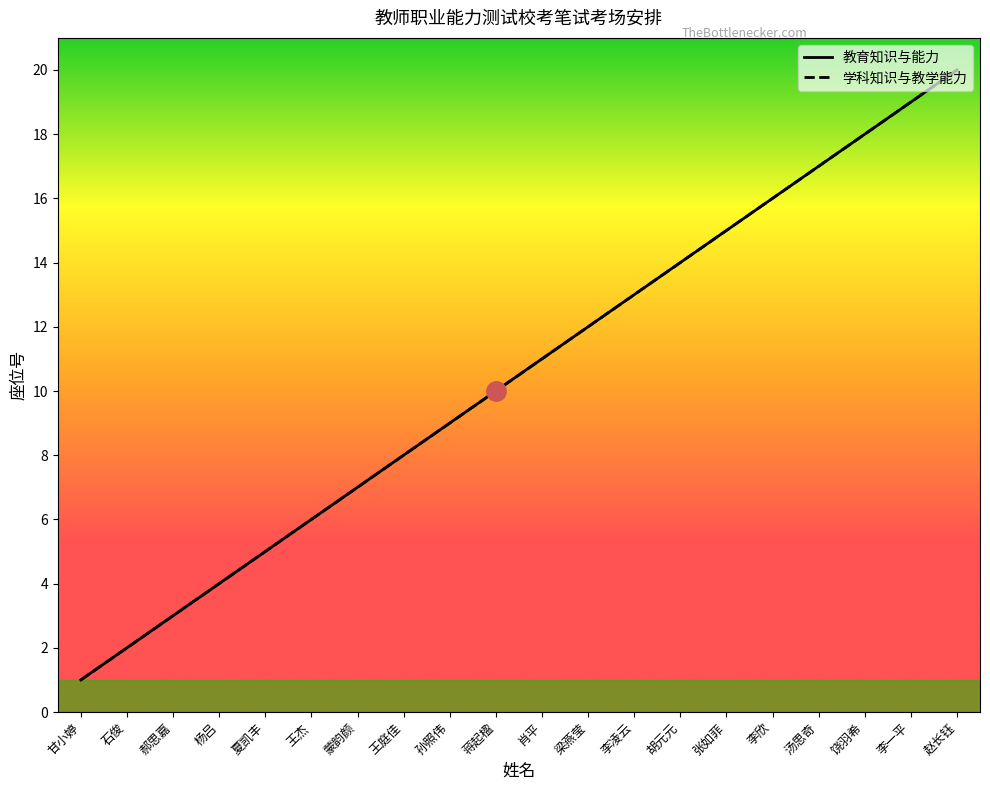

True or false: 学科知识与教学能力 has more than 0 interior local peaks.

False